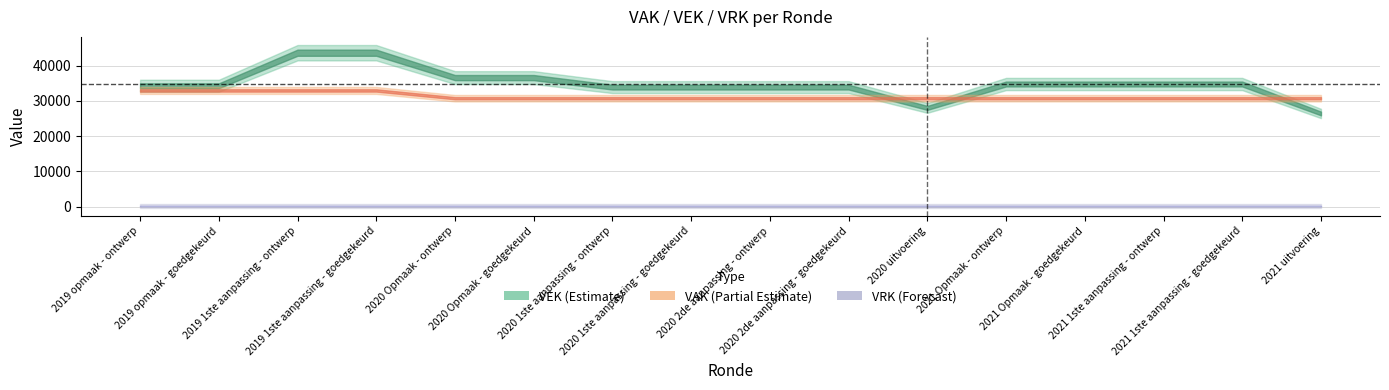

Between 2020 2de aanpassing - ontwerp and 2021 Opmaak - goedgekeurd, which series saw the biggest shift?

VEK